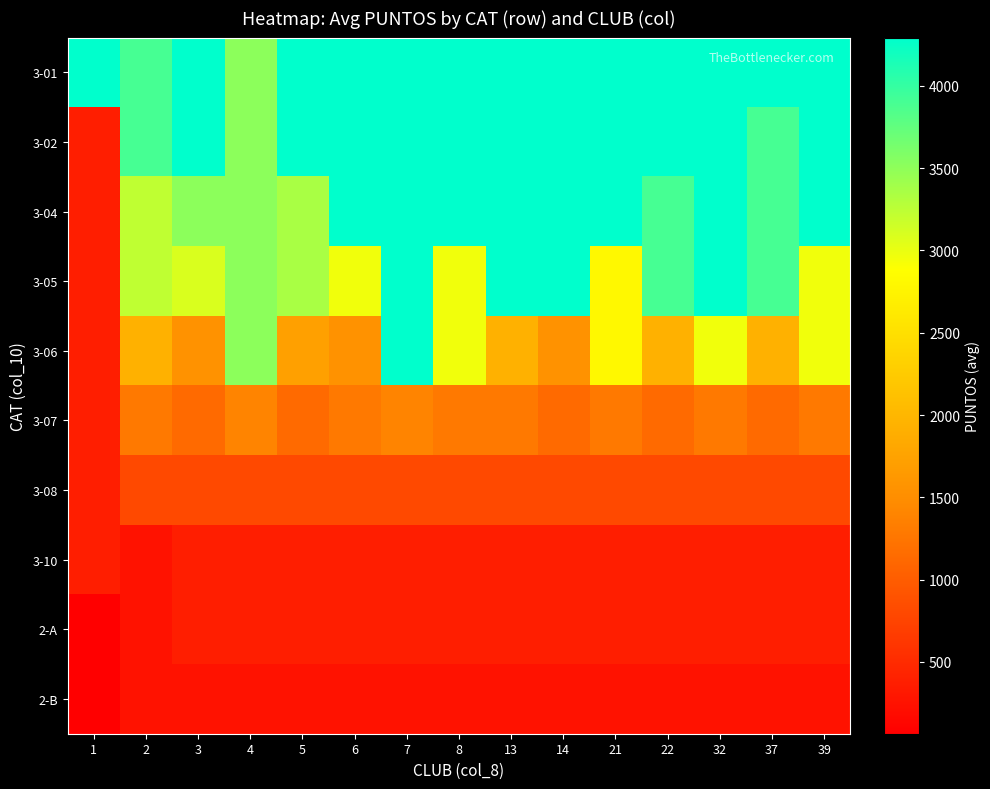

How many data points does each series have?

15